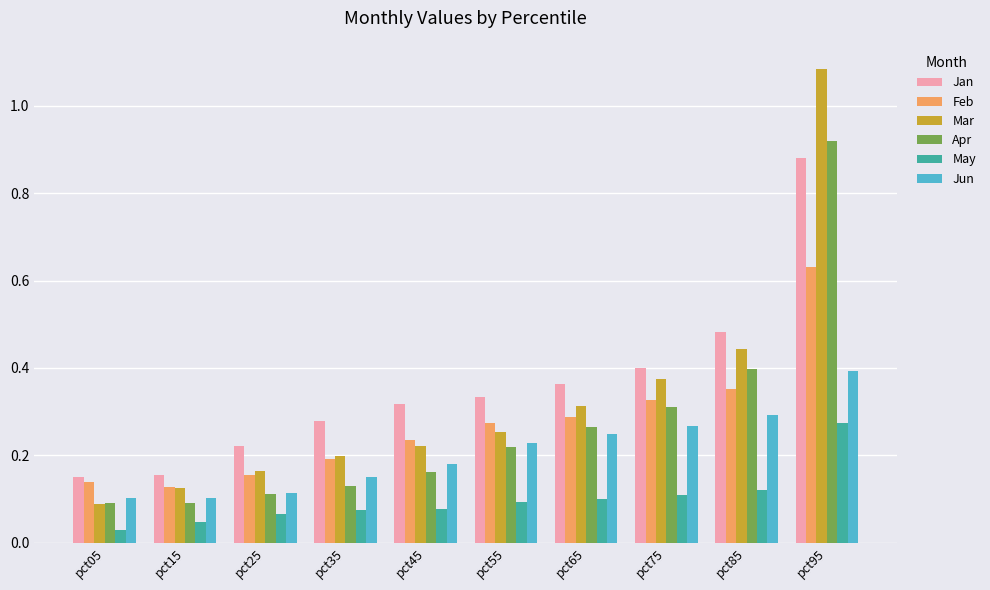

Count the Jun values in the range 0 to 1.

10